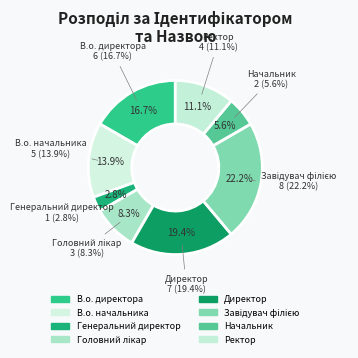

Which slice is the smallest?

Генеральний директор